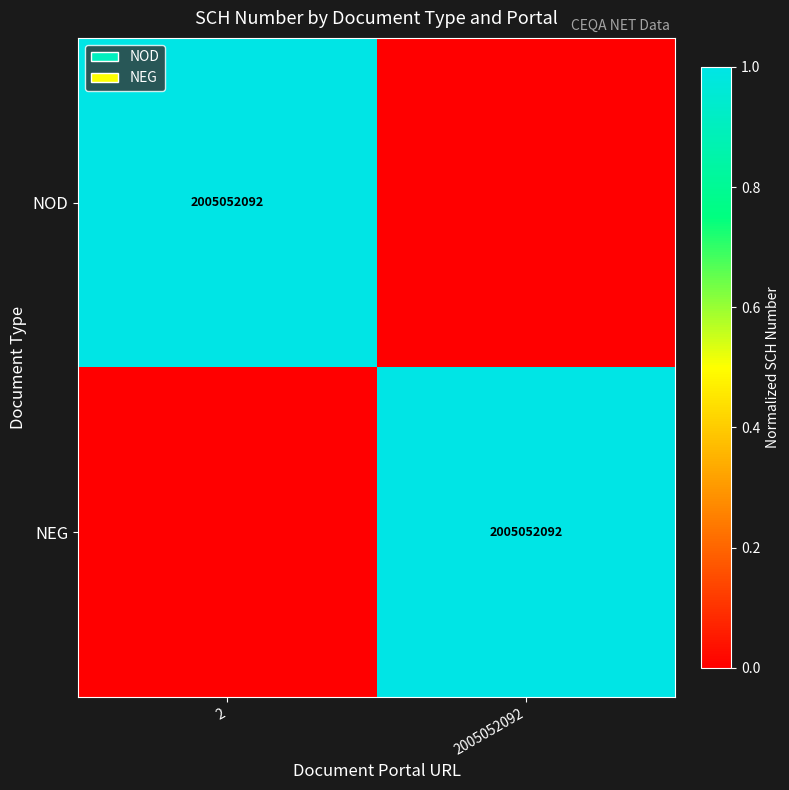

True or false: NEG has a value of 3279838872 at 2005052092.

False